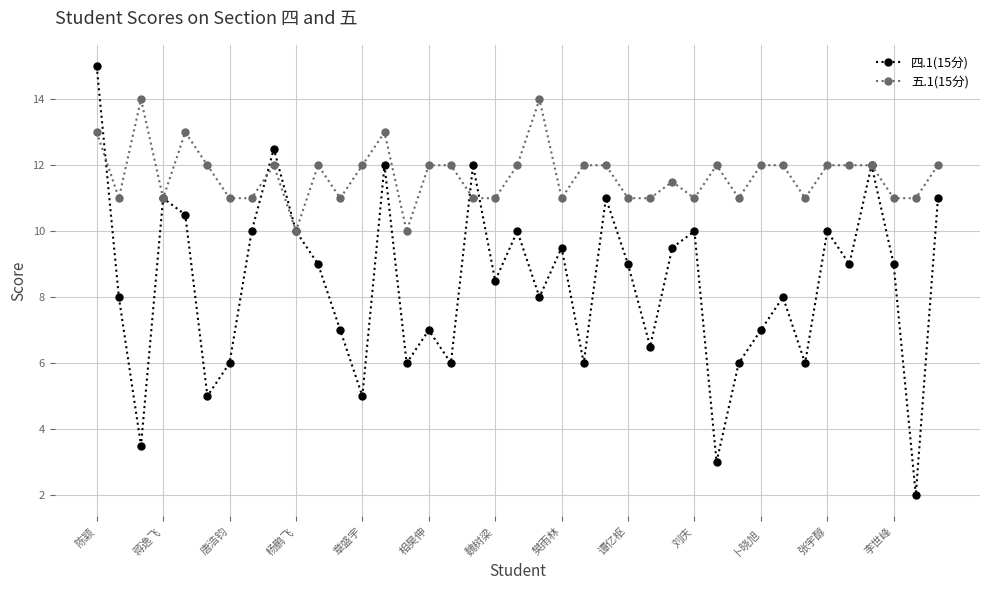

What is the value of the 四.1(15分) point at the 8th from the left?

10.0